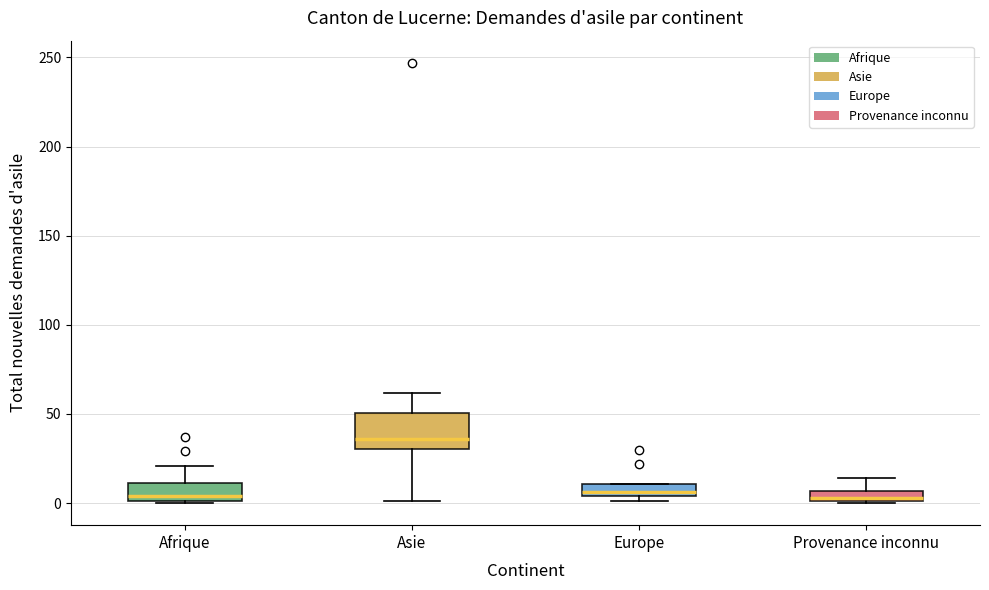

Where is the lower edge of the box for Europe on the y-axis? The values are not printed on the chart, so give them approximately, as read against the axis.

5